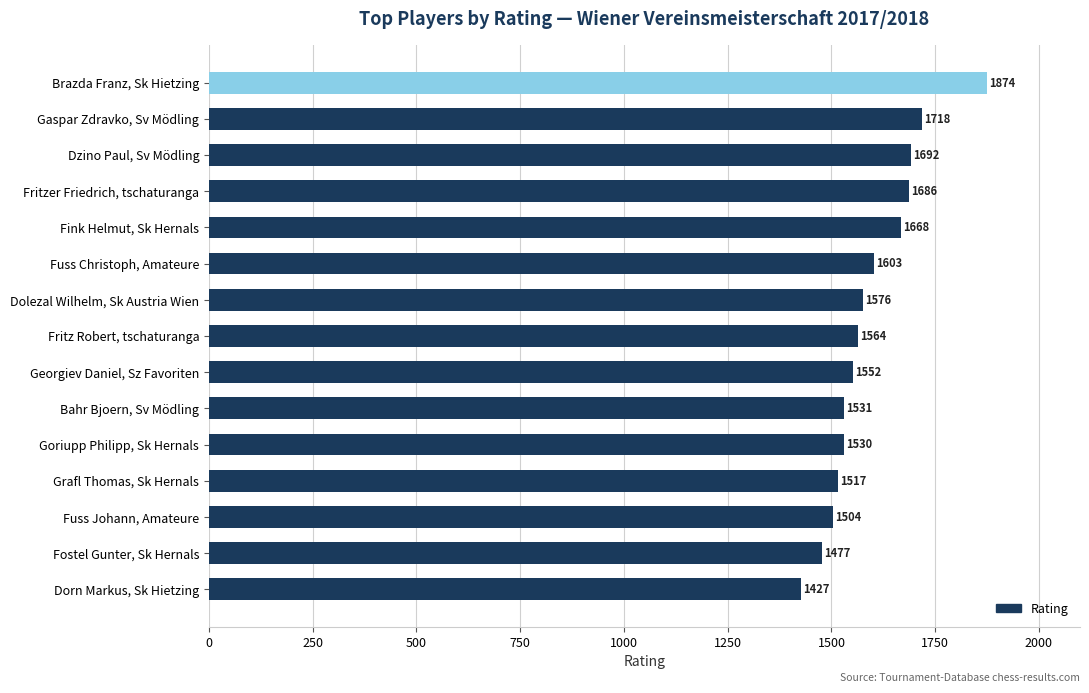

What is the difference between the values at Bahr Bjoern, Sv Mödling and Fuss Christoph, Amateure?

72